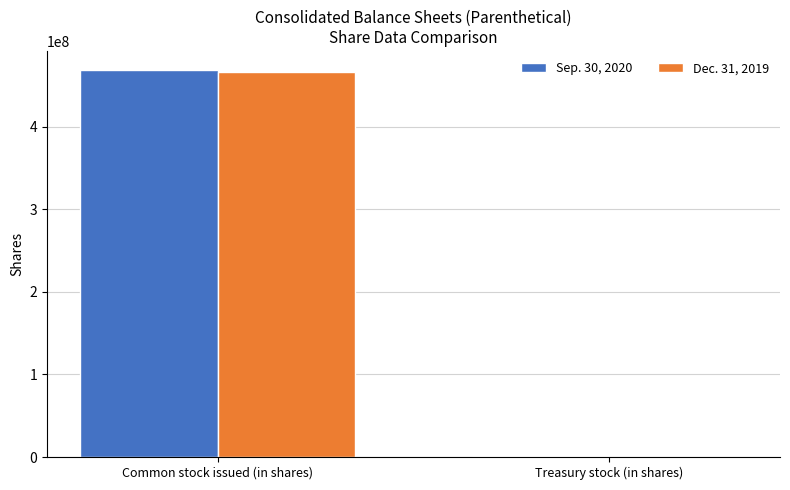

How many groups of bars are there?

2